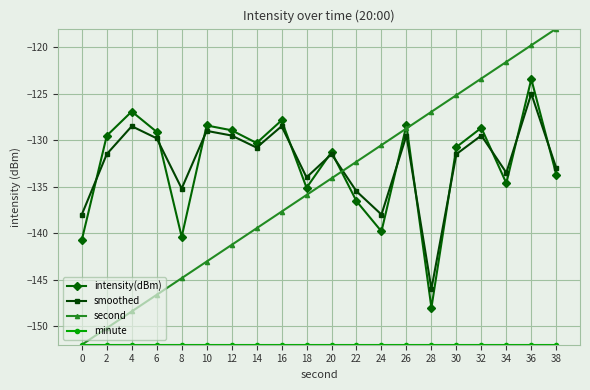

What is the value of the smoothed point at the 10th from the left?

-134.0